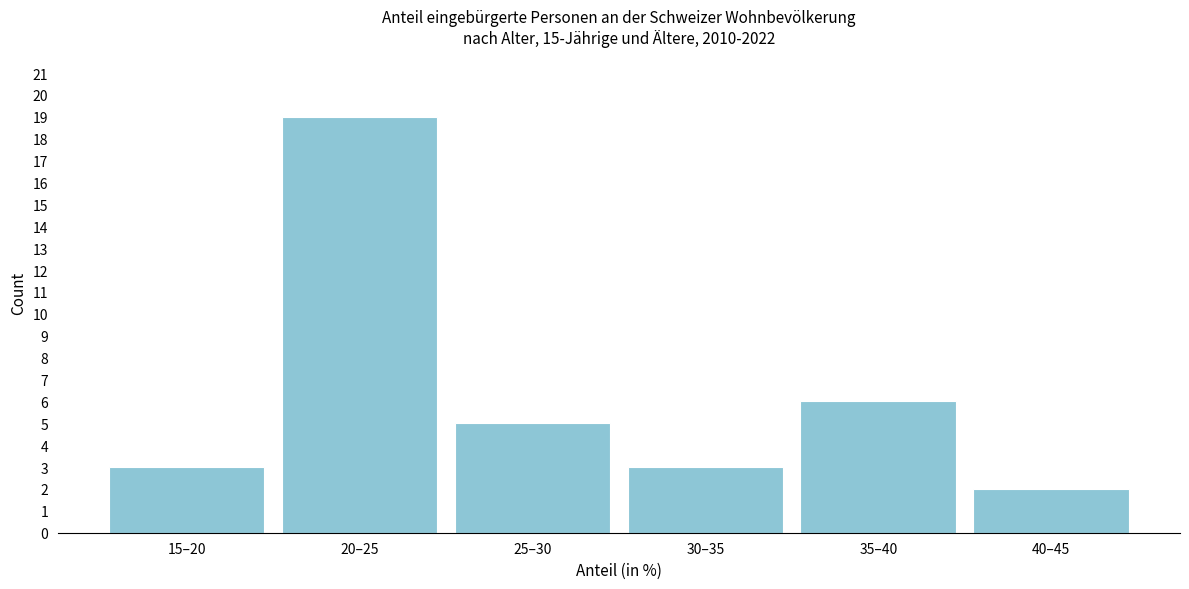

Reading left to right, list all the values displayed in this chart.

3	19	5	3	6	2